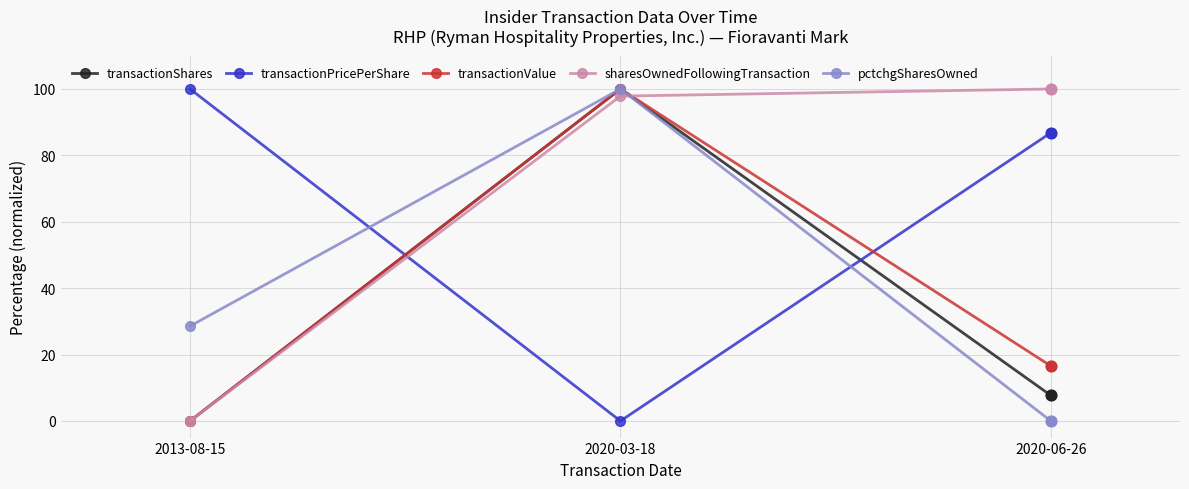

At how many categories does at least one series exceed 38?

3